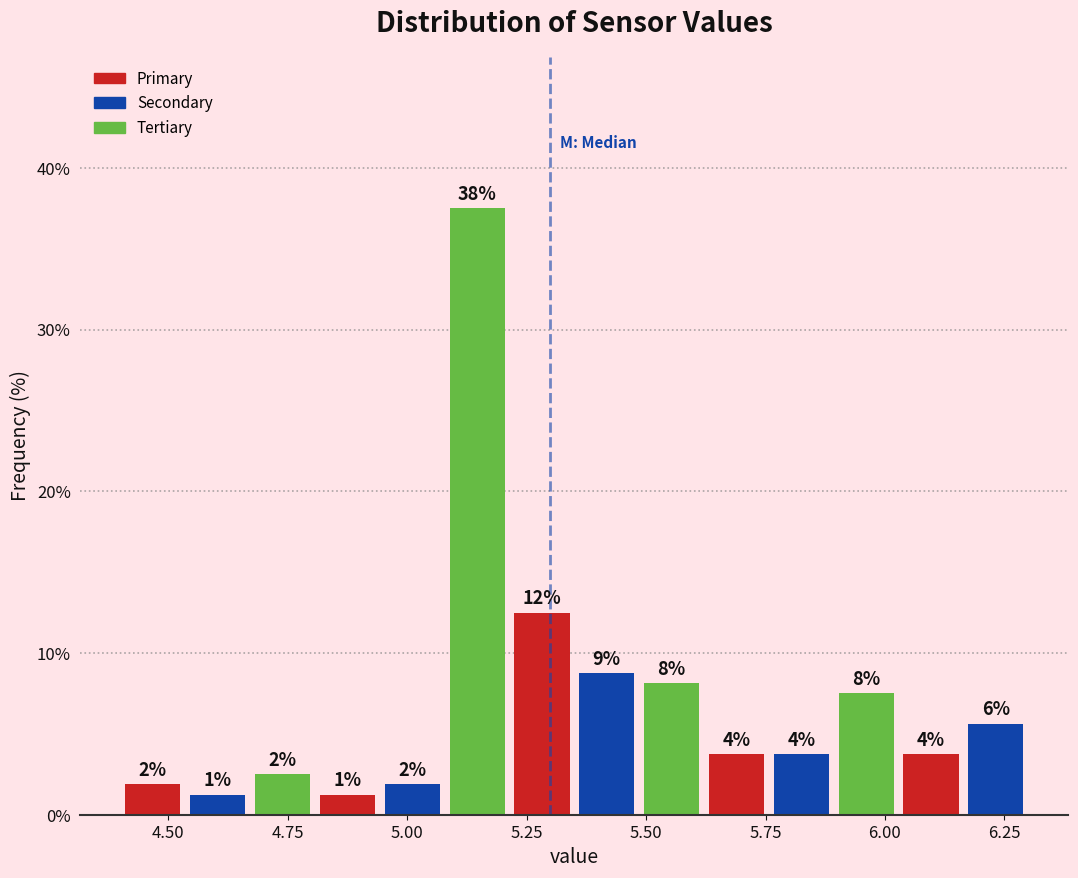

Around what value on the x-axis is the tallest bar? Give the approximate position of its centre, as read against the axis.

5.15